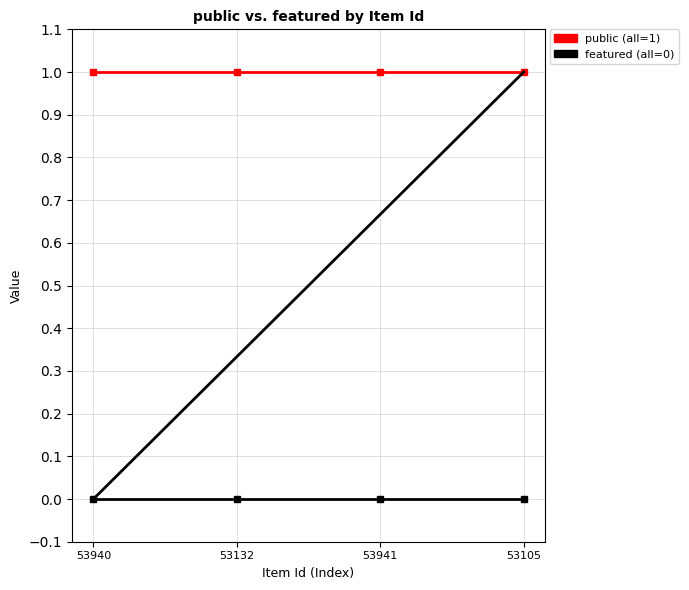

Reading left to right, what are all the values shown in this chart?

public (all=1): 1	1	1	1
featured (all=0): 0	0	0	0